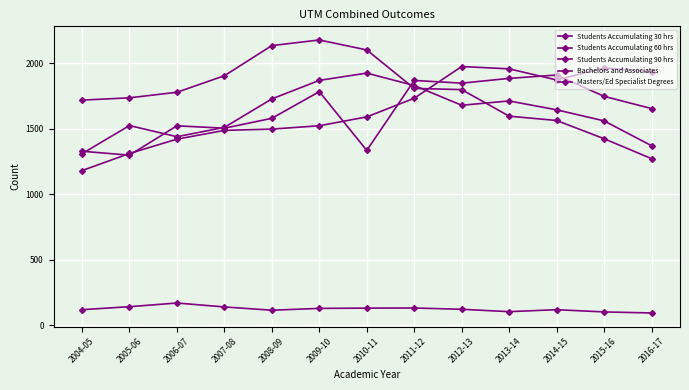

Reading right to left, transcribe all the data shown in this chart.

Students Accumulating 30 hrs: 1273.0	1425.2	1564.4	1597.4	1800.2	1809.4	2103.4	2179.4	2136.6	1906.2	1780.0	1737.6	1720.0
Students Accumulating 60 hrs: 1371.8	1561.6	1645.8	1713.6	1680.8	1831.4	1926.4	1870.8	1729.2	1511.6	1440.6	1525.6	1310.6
Students Accumulating 90 hrs: 1655.6	1748.8	1911.8	1886.0	1849.6	1870.2	1335.8	1784.6	1581.0	1505.4	1523.8	1299.4	1329.4
Bachelors and Associates: 1936.8	1966.5	1874.0	1958.8	1976.6	1734.2	1591.8	1524.2	1498.6	1488.8	1421.8	1312.4	1181.6
Masters/Ed Specialist Degrees: 94.0	102.0	119.0	104.0	122.0	132.0	131.0	129.0	115.0	140.0	170.0	142.0	119.0